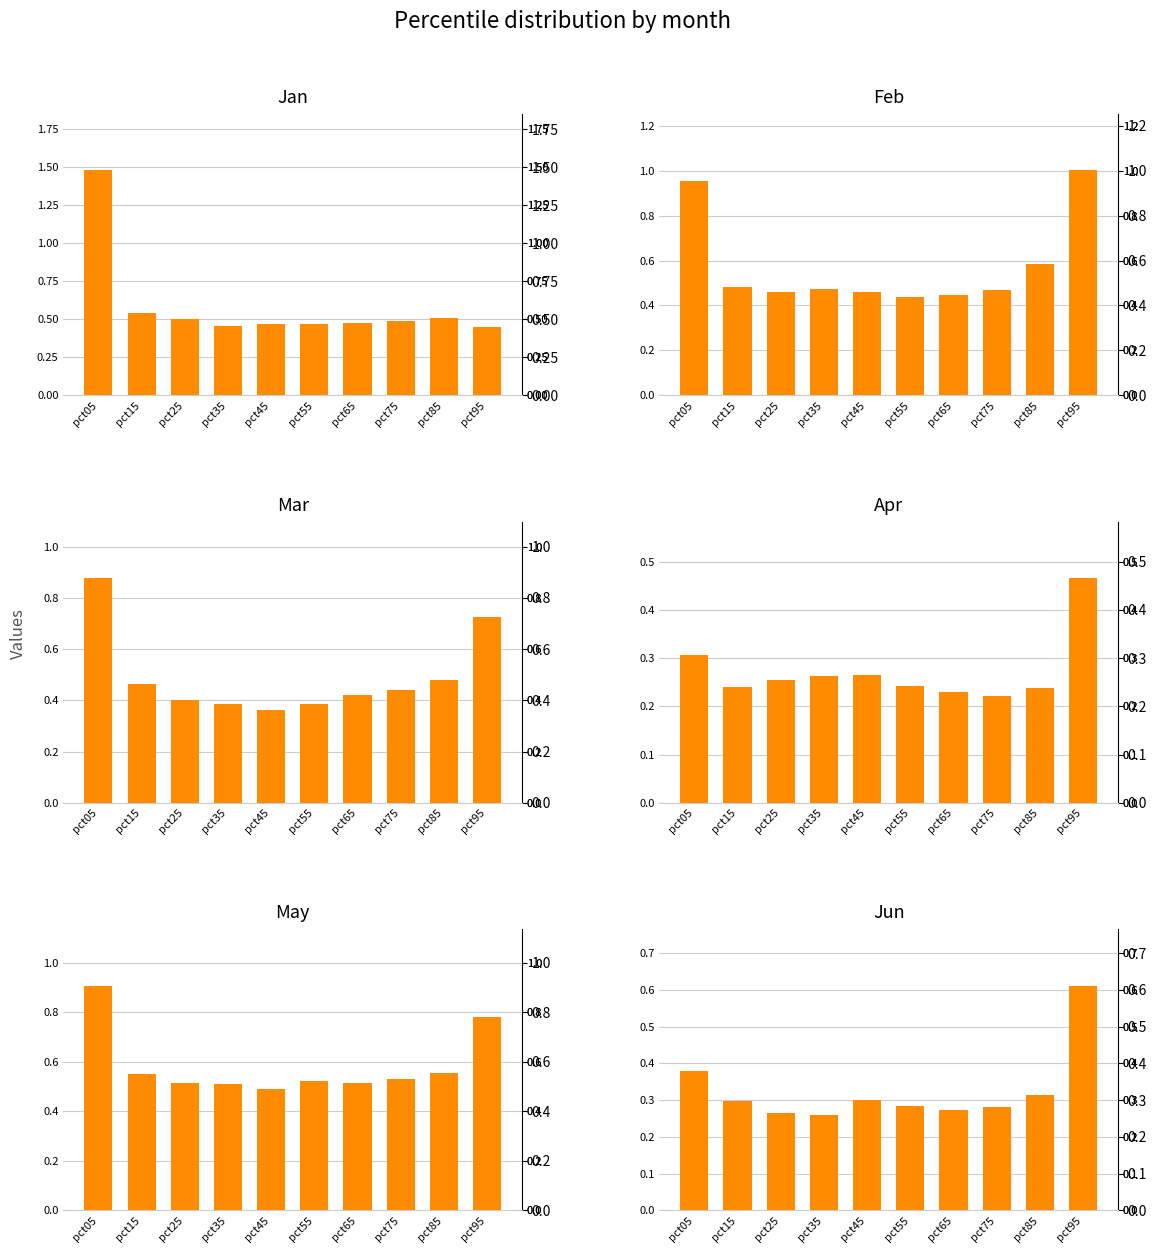

List the labels in order of Mar value, smallest first.

pct45, pct55, pct35, pct25, pct65, pct75, pct15, pct85, pct95, pct05